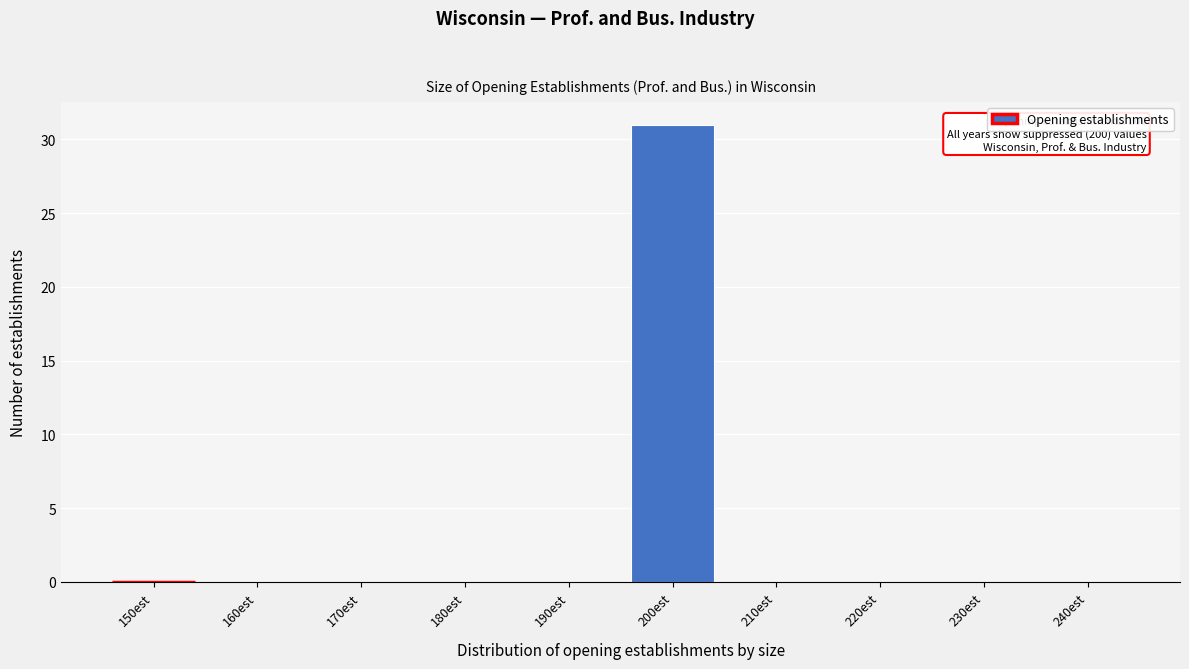

Reading left to right, what are all the values shown in this chart?

150est=0	160est=0	170est=0	180est=0	190est=0	200est=31	210est=0	220est=0	230est=0	240est=0